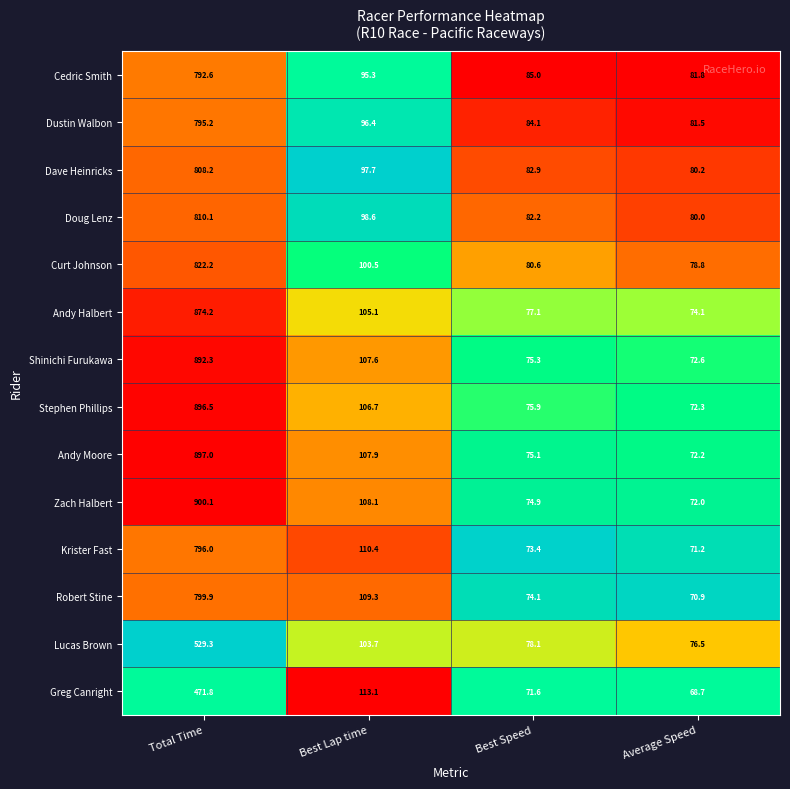

Which category has the lowest value in the Lucas Brown series?

Average Speed